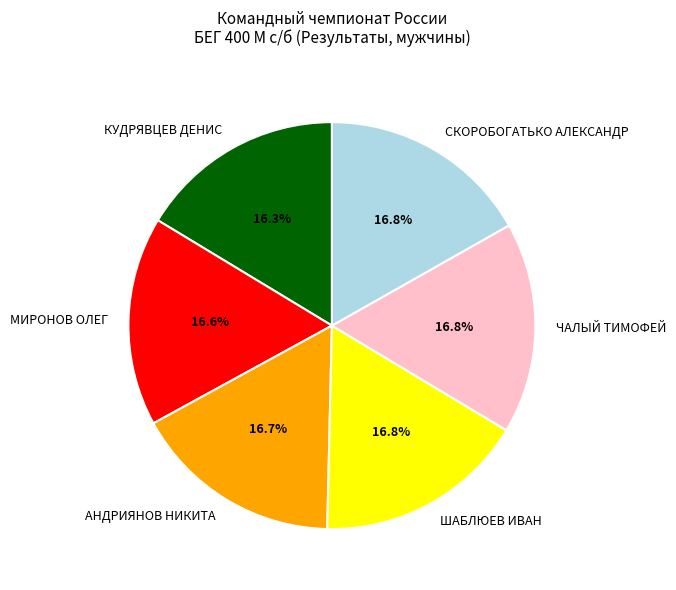

What percentage do СКОРОБОГАТЬКО АЛЕКСАНДР and ШАБЛЮЕВ ИВАН together represent?

33.6%